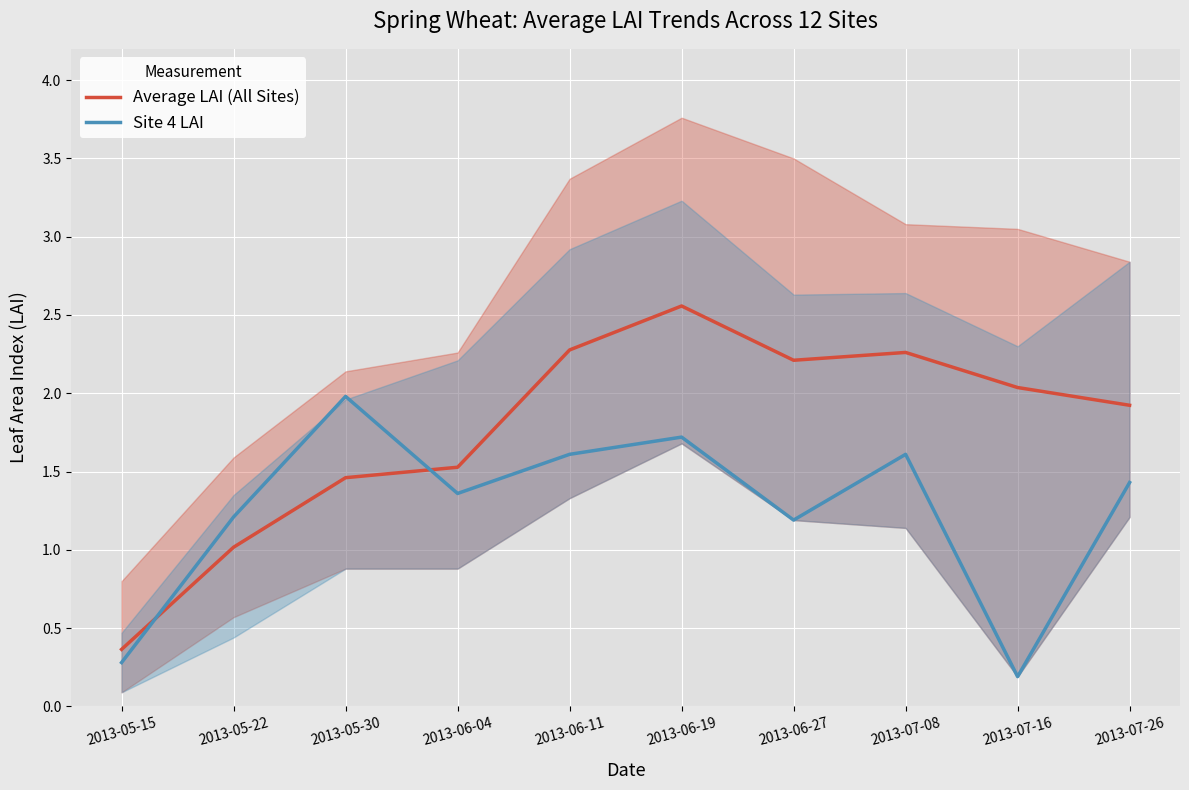

What are all the series names shown in the legend?

Average LAI (All Sites), Site 4 LAI